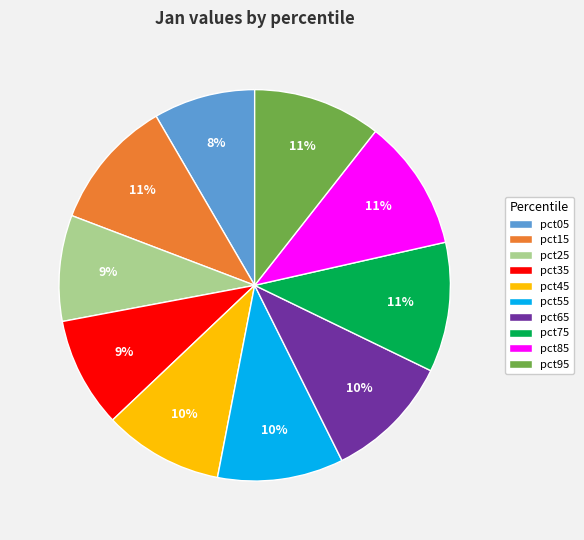

Do pct15 and pct05 together represent more than half of the pie?

No